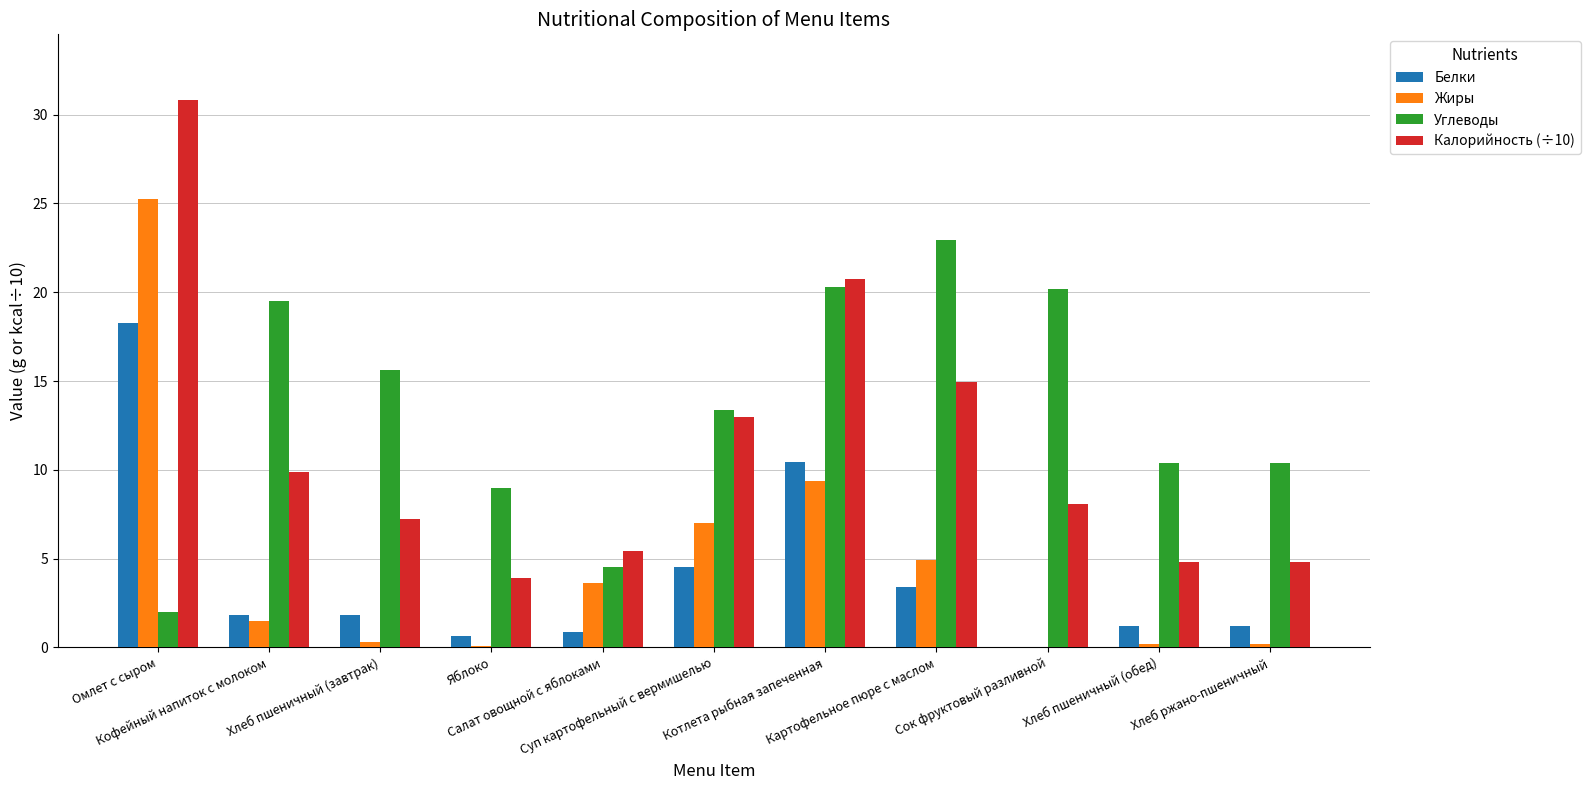

What is the total value across all series at Сок фруктовый разливной?

28.2